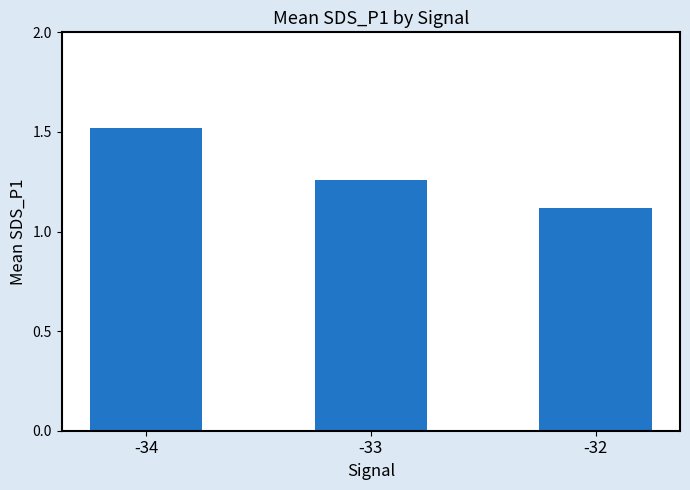

At which category does the chart reach its peak across all series?

-34